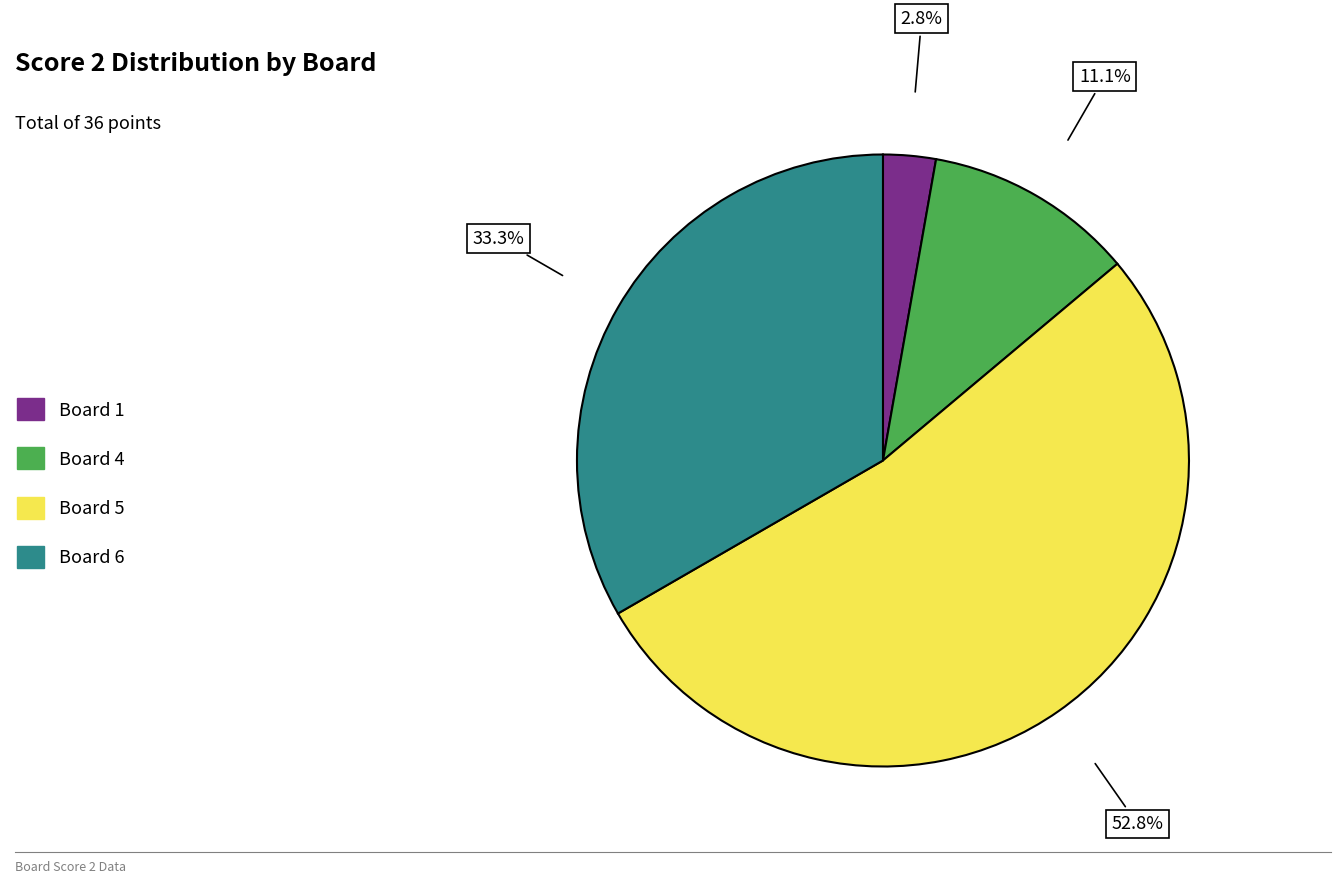

To the nearest percent, what is the average slice percentage?

25%